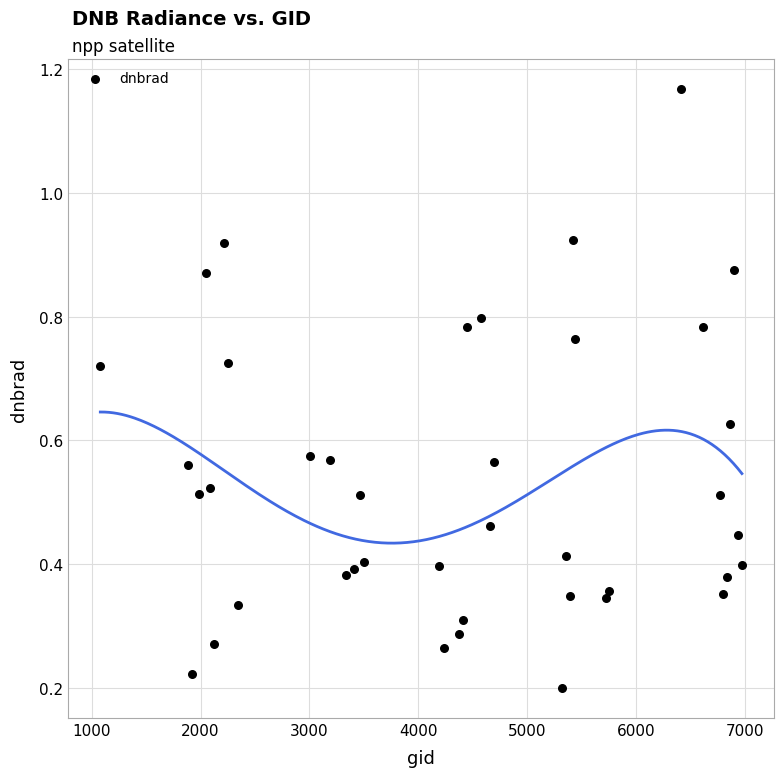

What is the range of Y values (max minus min)?

1.0